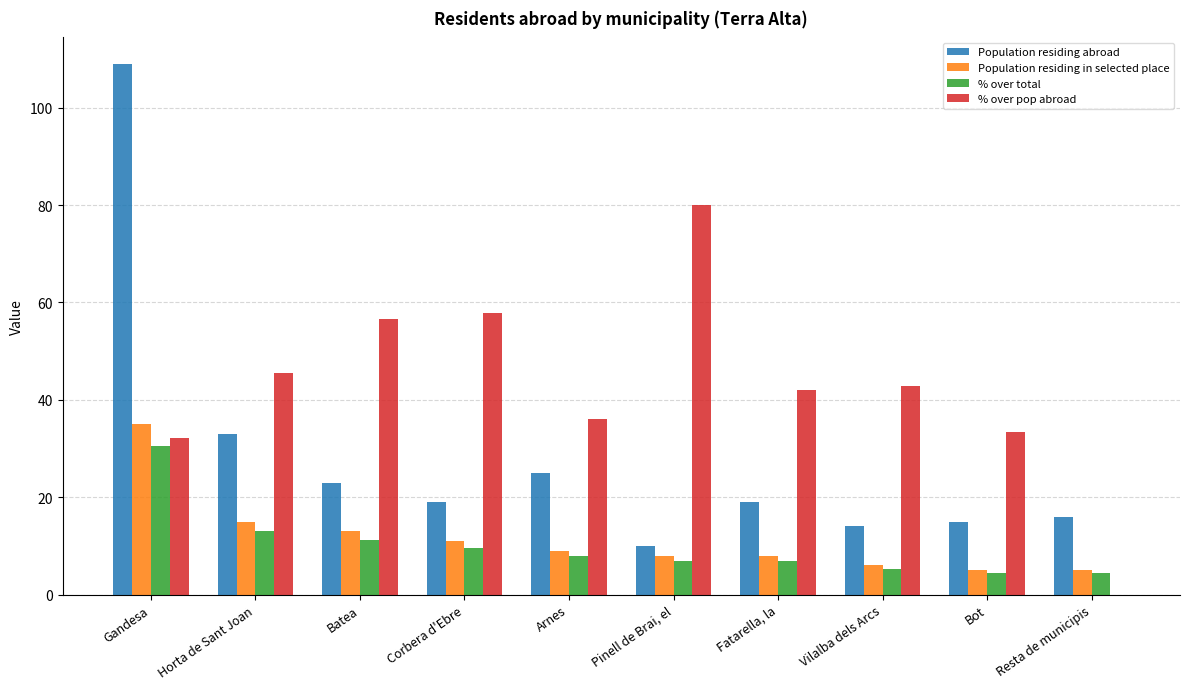

Are the bars horizontal?

No